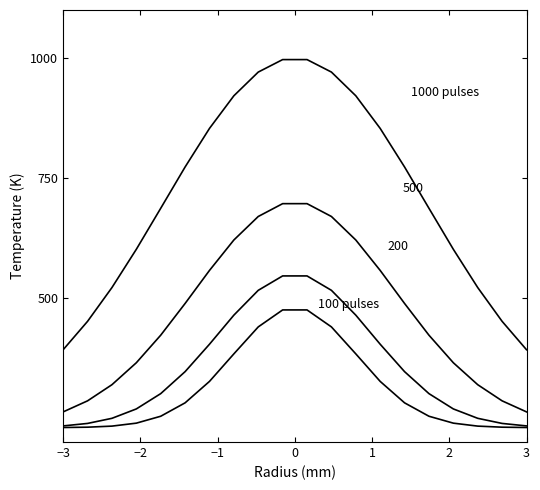

Does the chart have visible grid lines?

No